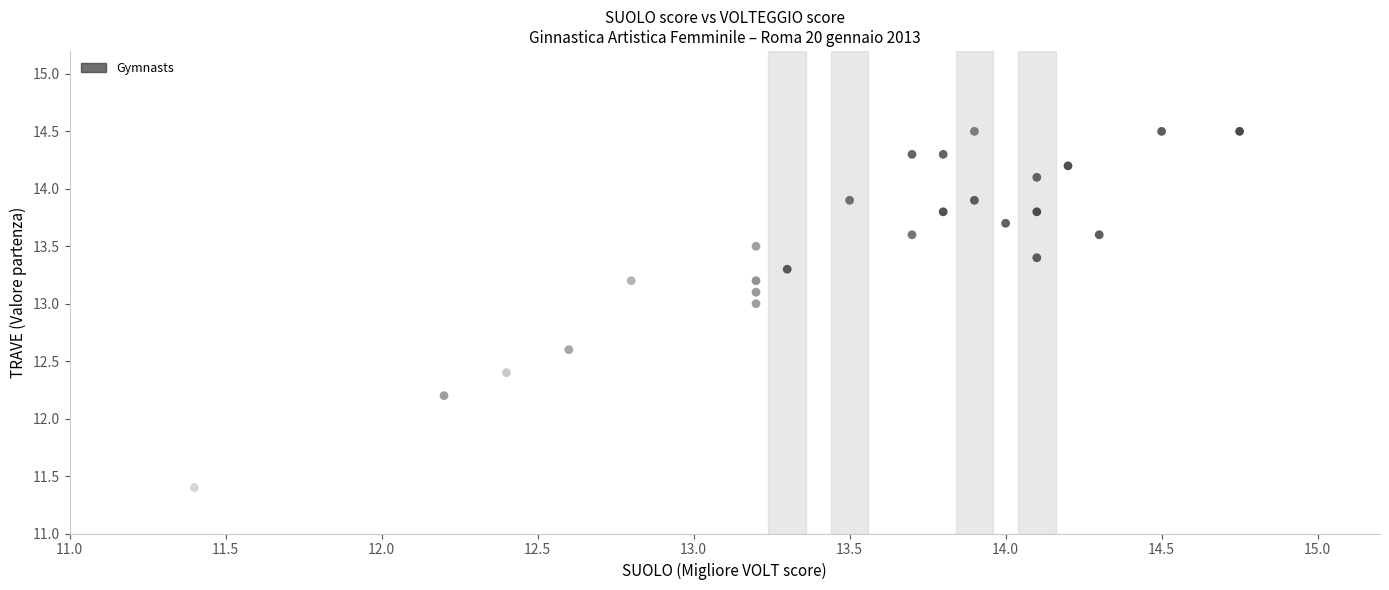

What is the range of X values (max minus min)?

3.3